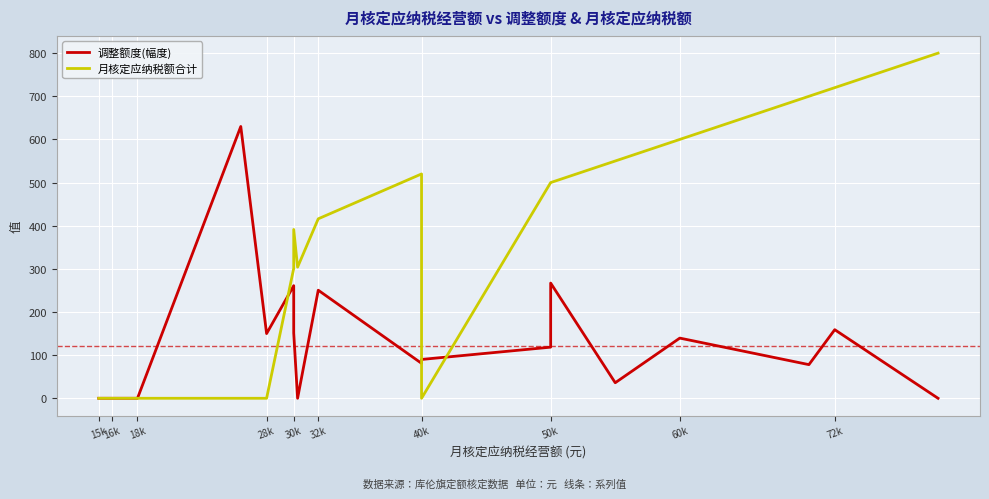

What are all the series names shown in the legend?

调整额度(幅度), 月核定应纳税额合计